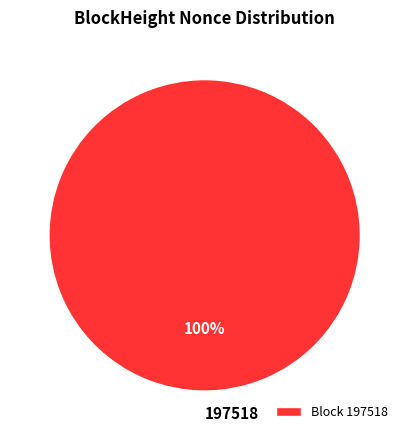

Does 197518 represent more than half of the total?

Yes